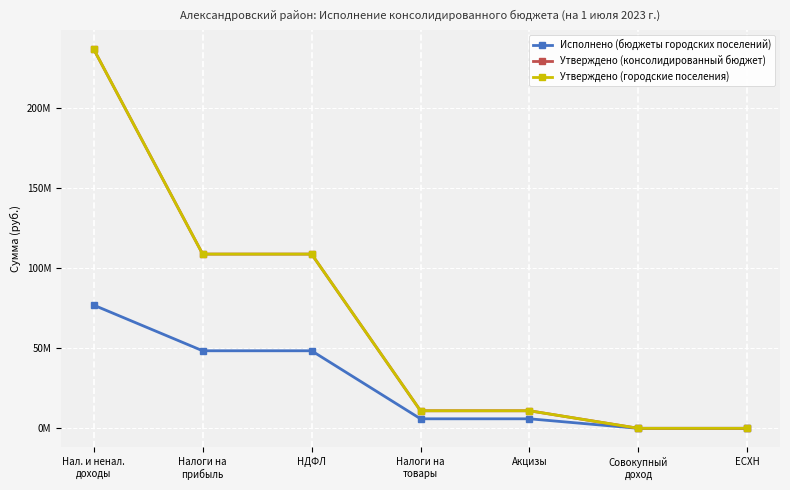

Does the chart have visible grid lines?

Yes